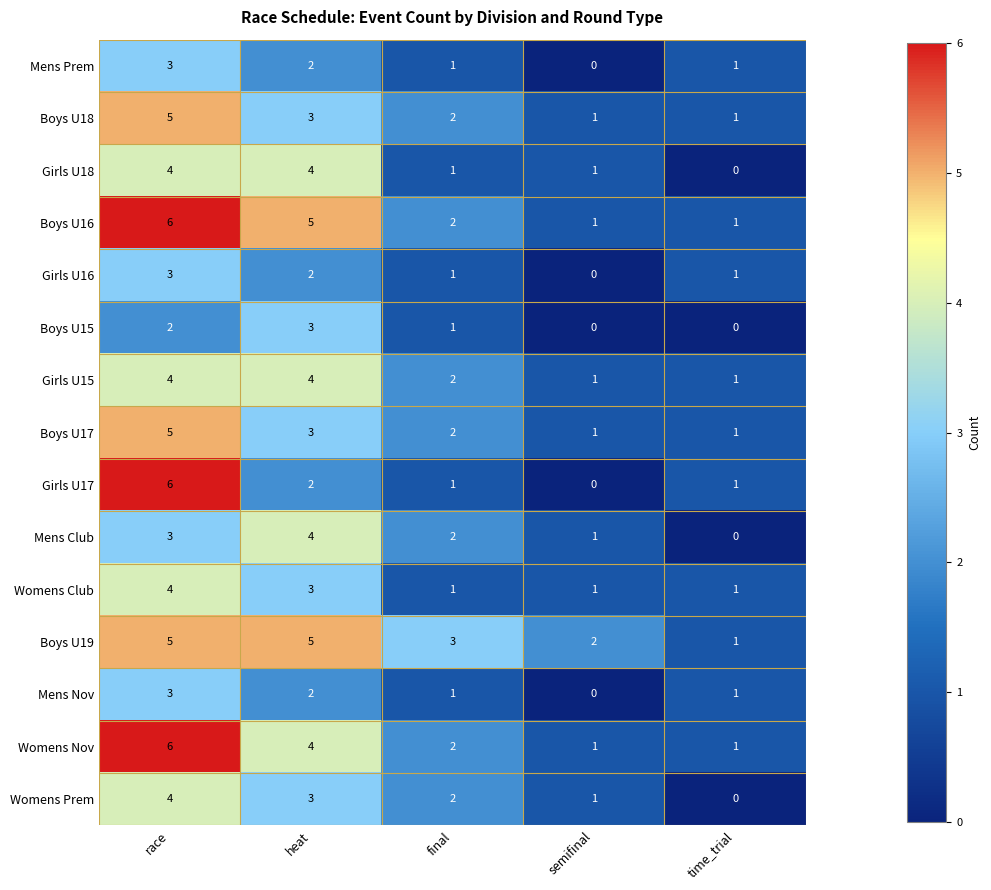

Is the value of Mens Nov at semifinal greater than the value of Girls U15 at time_trial?

No